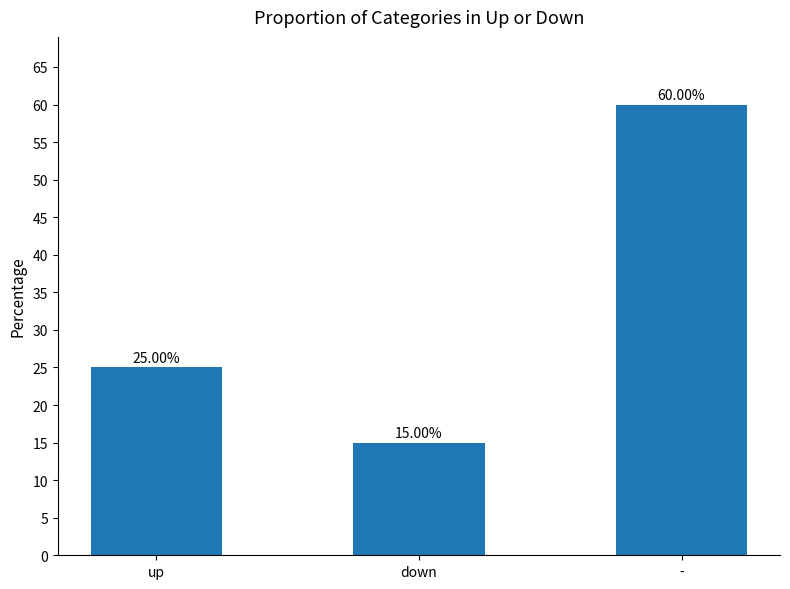

Rank the categories by value from highest to lowest.

-, up, down